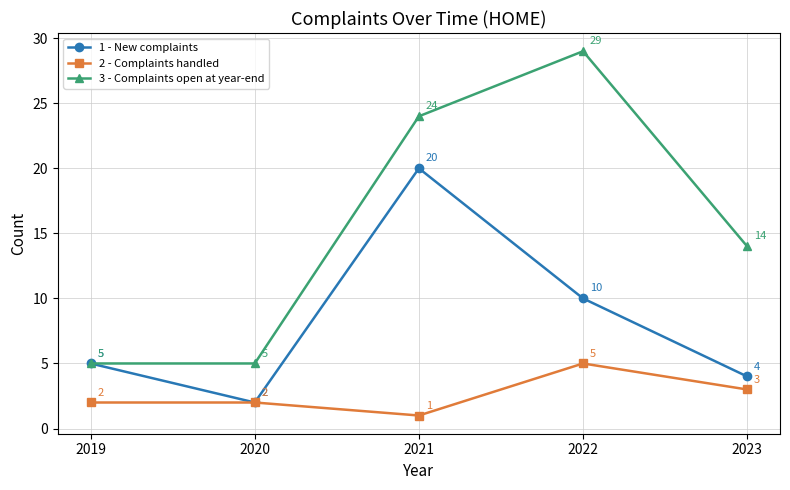

The value of 2 - Complaints handled at 2022 is 5. True or false?

True